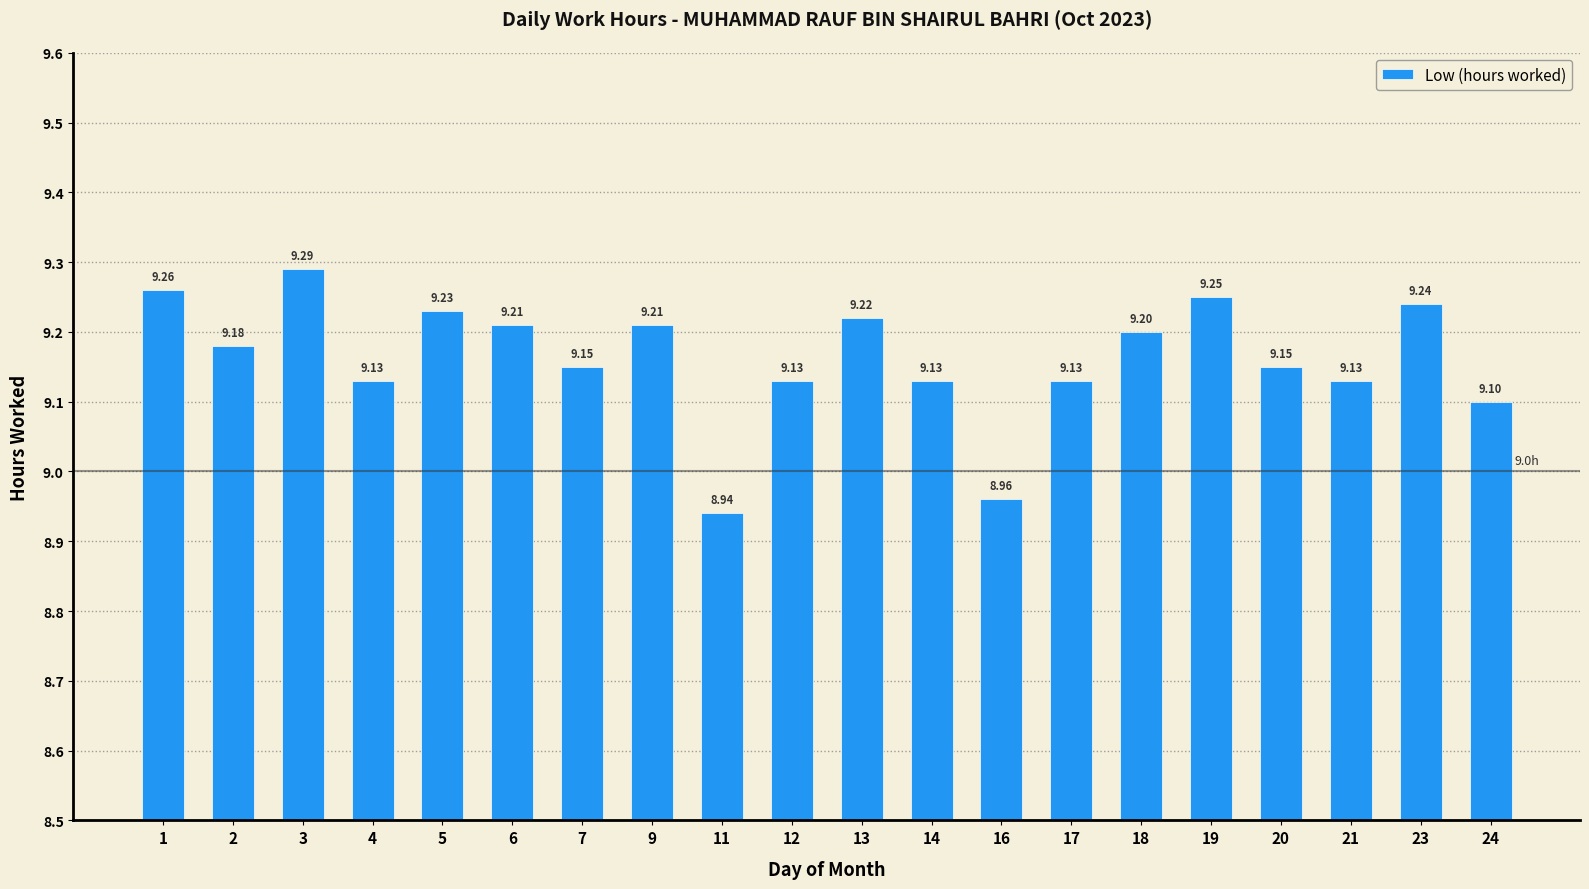

What is the ratio of the value at 18 to the value at 7?

1.0